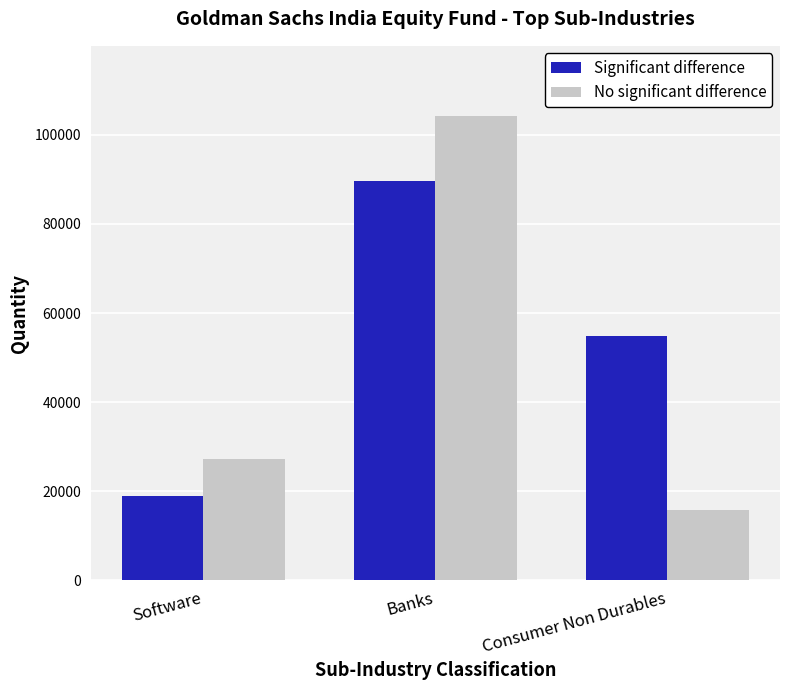

The No significant difference series shows 15874 at Consumer Non Durables. True or false?

True